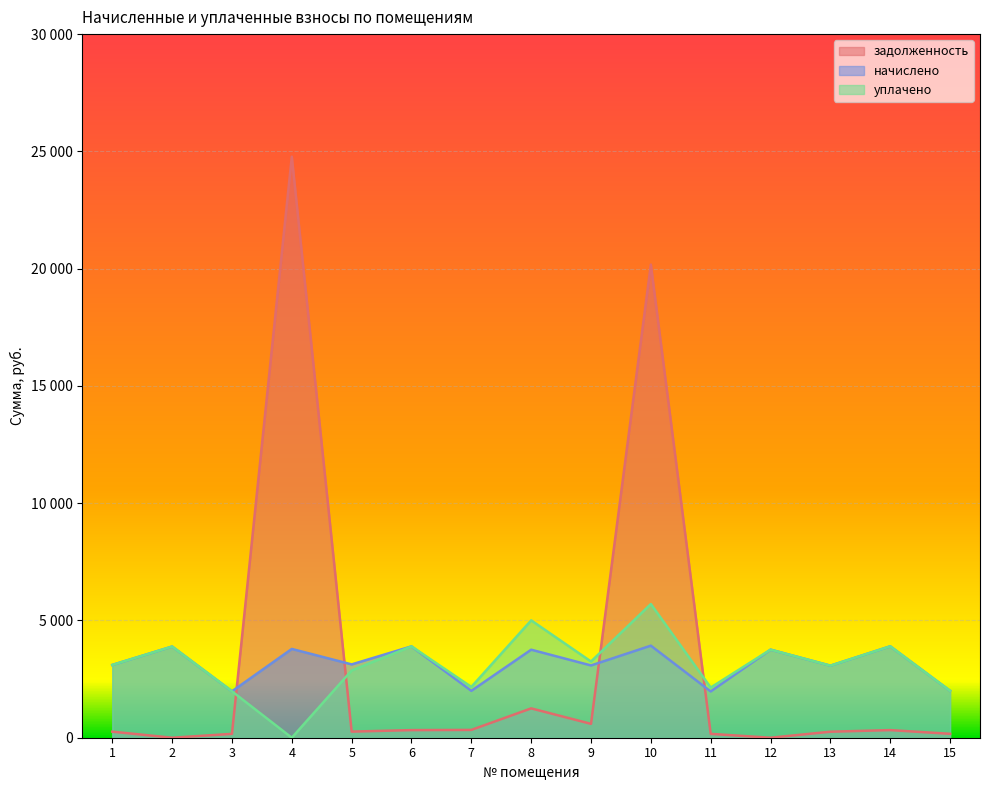

What is the sum of the начислено values at 6 and 12?

7650.5